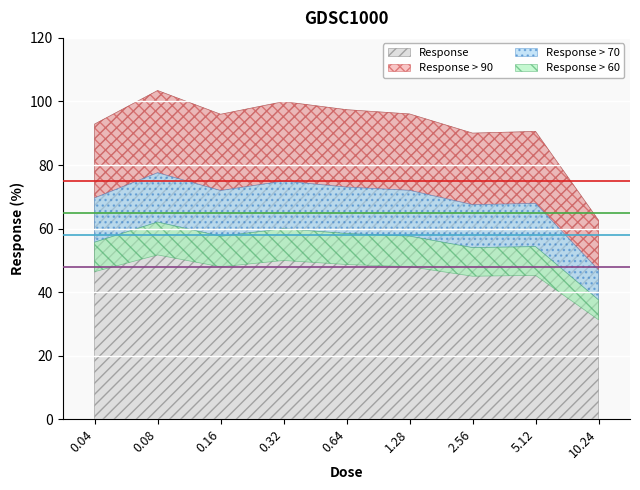

Reading left to right, extract all data points from this chart.

0.04=92.9	0.08=103.4	0.16=96.0	0.32=100.0	0.64=97.4	1.28=96.1	2.56=90.0	5.12=90.6	10.24=62.6